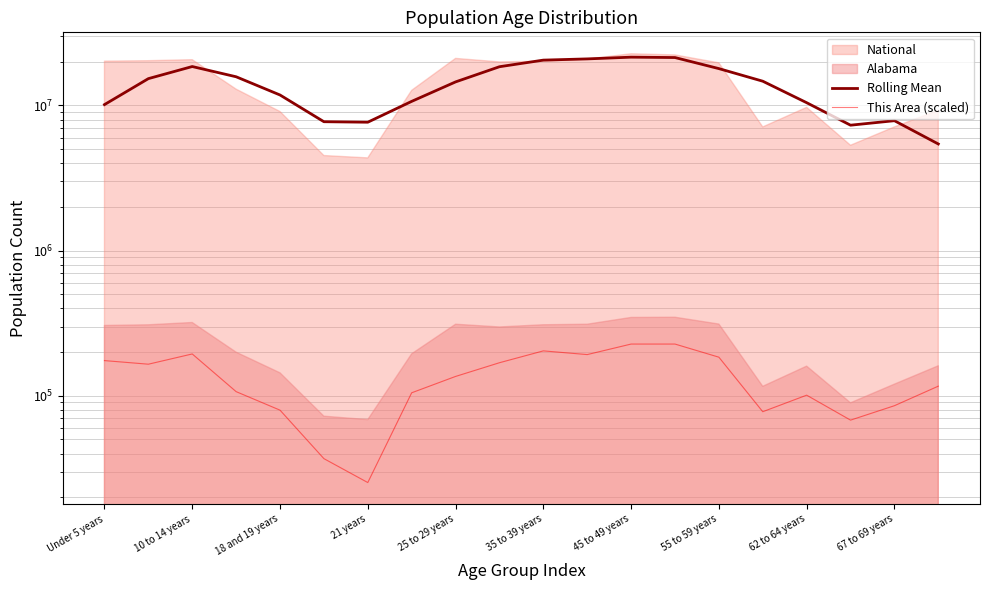

At which category is the sum across all series the highest?

45 to 49 years